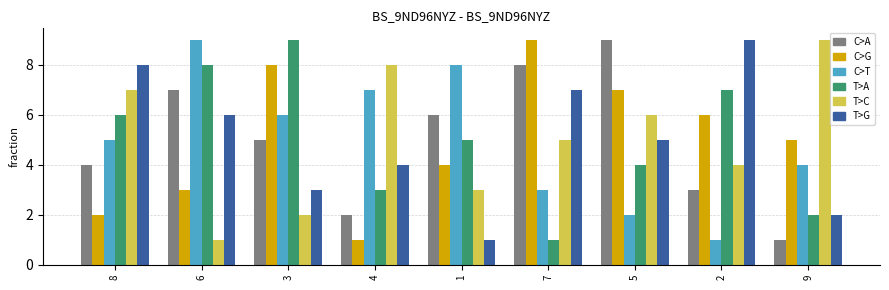

What is the maximum value shown in the chart?

9